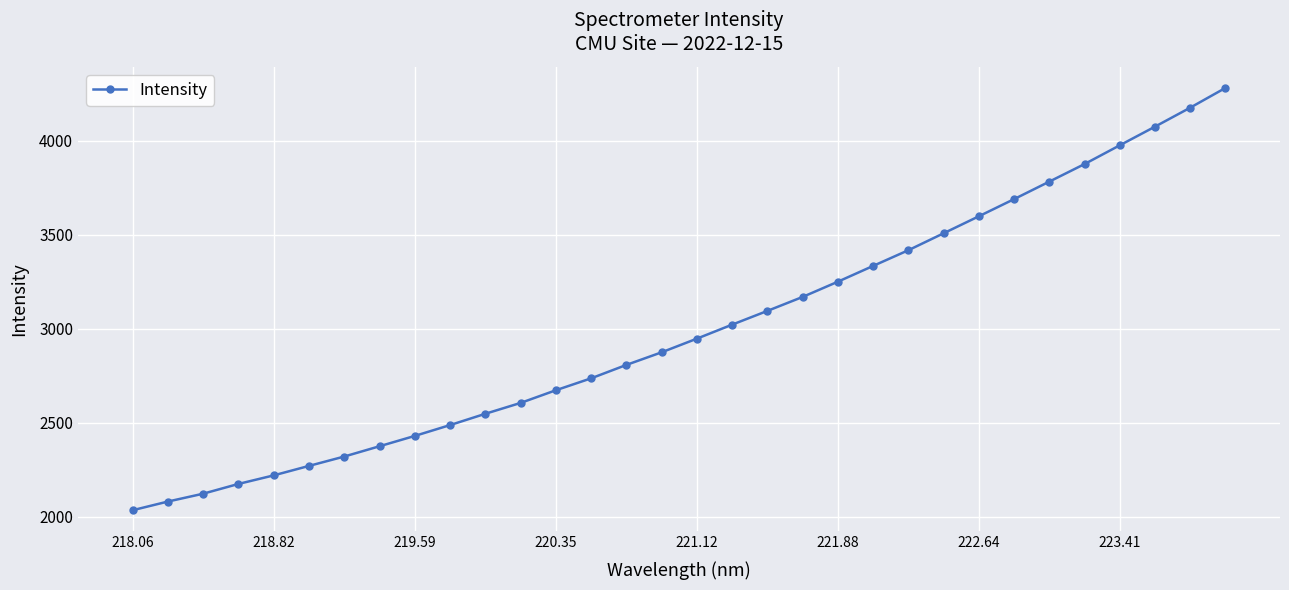

What is the value of the 10th point from the left?

2487.9